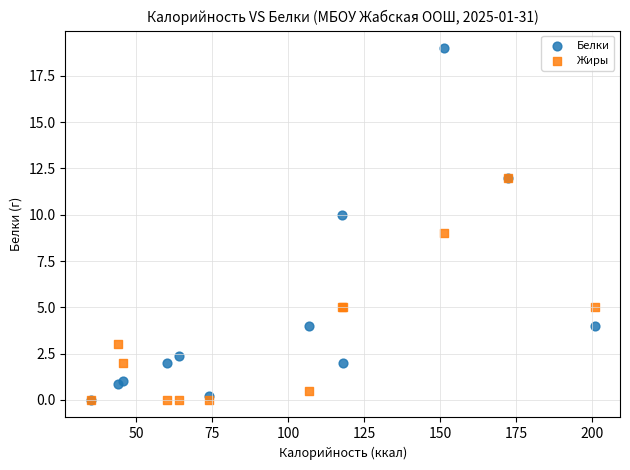

Which series has the widest spread of Y values?

Белки